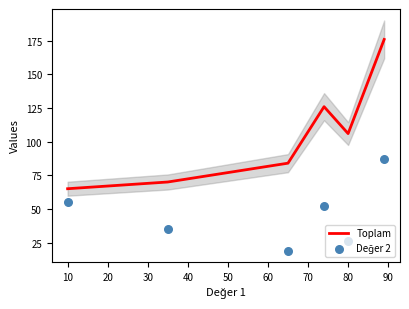

Which series has the widest spread of Y values?

Toplam